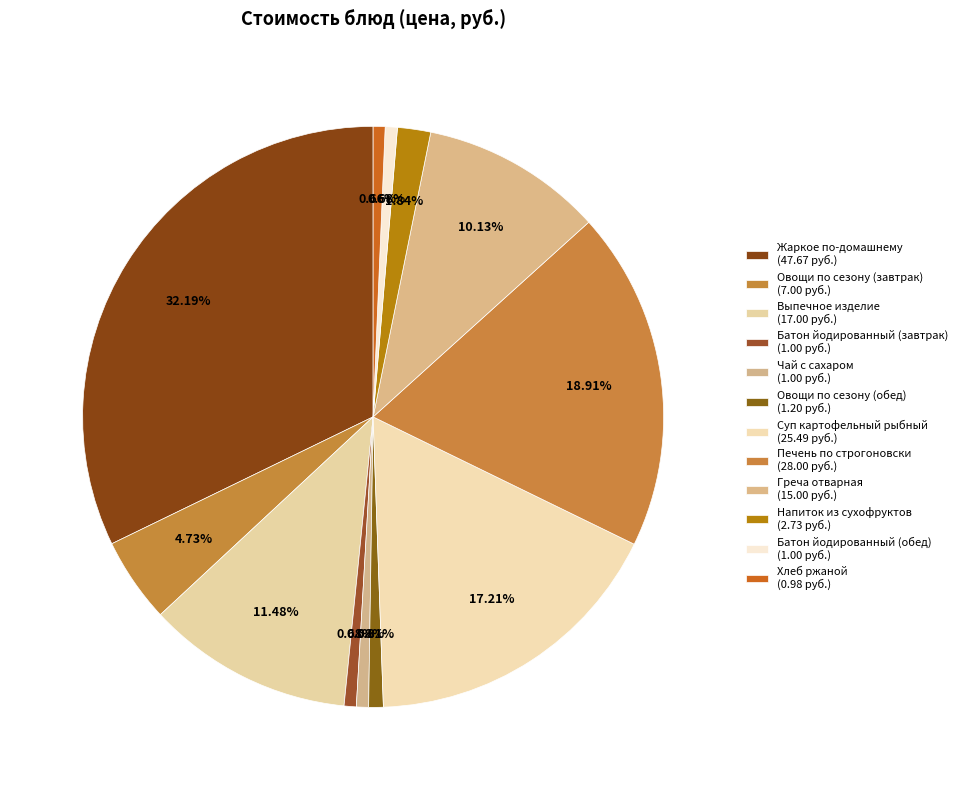

Count the number of slices in the pie.

12